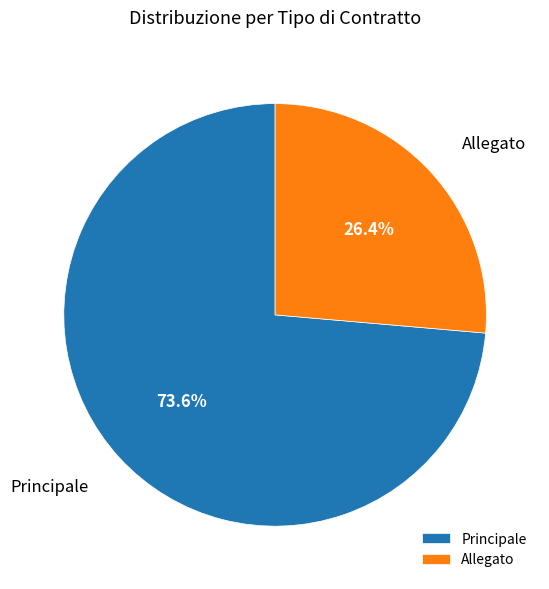

To the nearest percent, what percentage of the pie is Principale?

74%